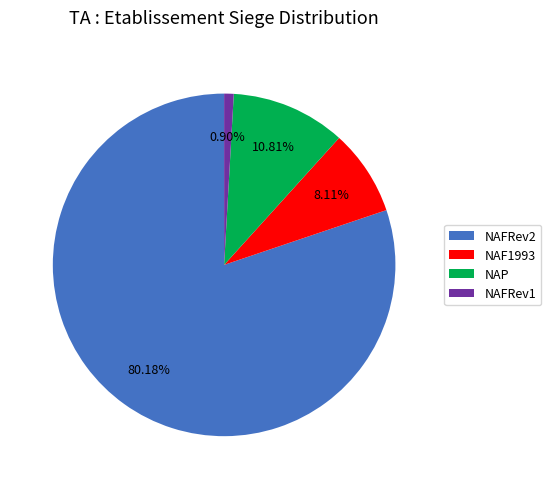

Is the sum of NAFRev2 and NAFRev1 greater than half?

Yes